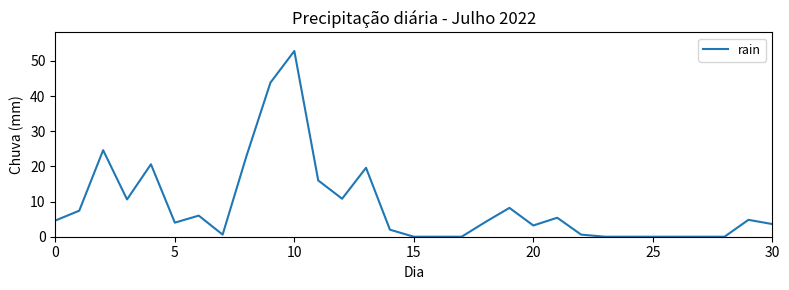

What is the greatest value displayed?

52.8